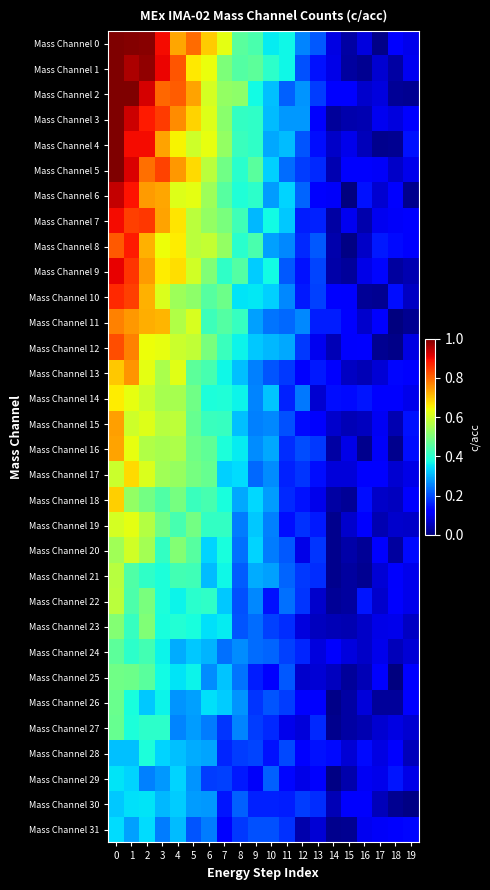

Between 16 and 3, which is larger?

3